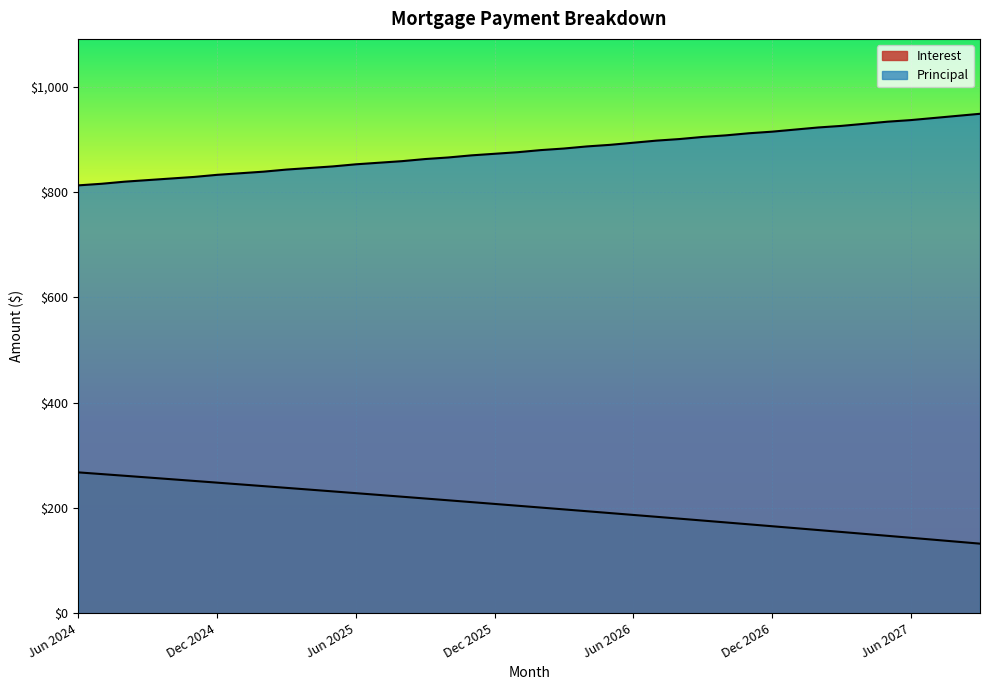

Which series has the largest total across all categories?

Principal